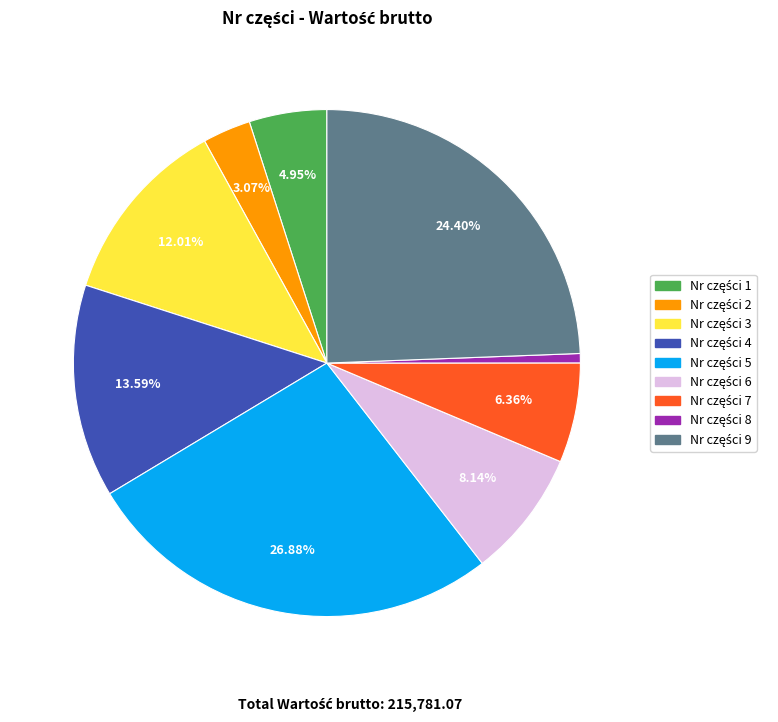

Does any single category account for the majority?

No